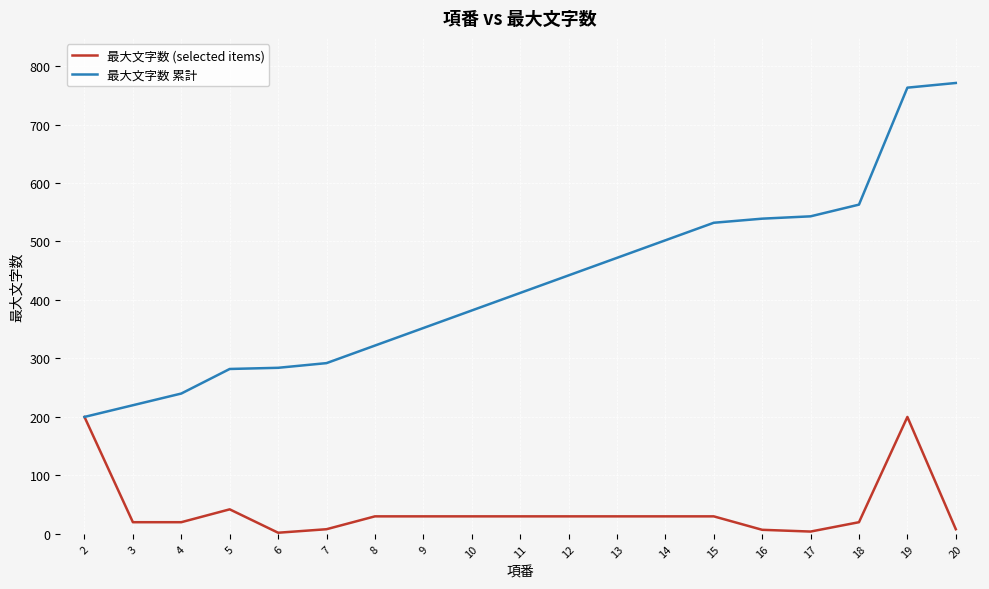

How many distinct data groups are displayed?

2